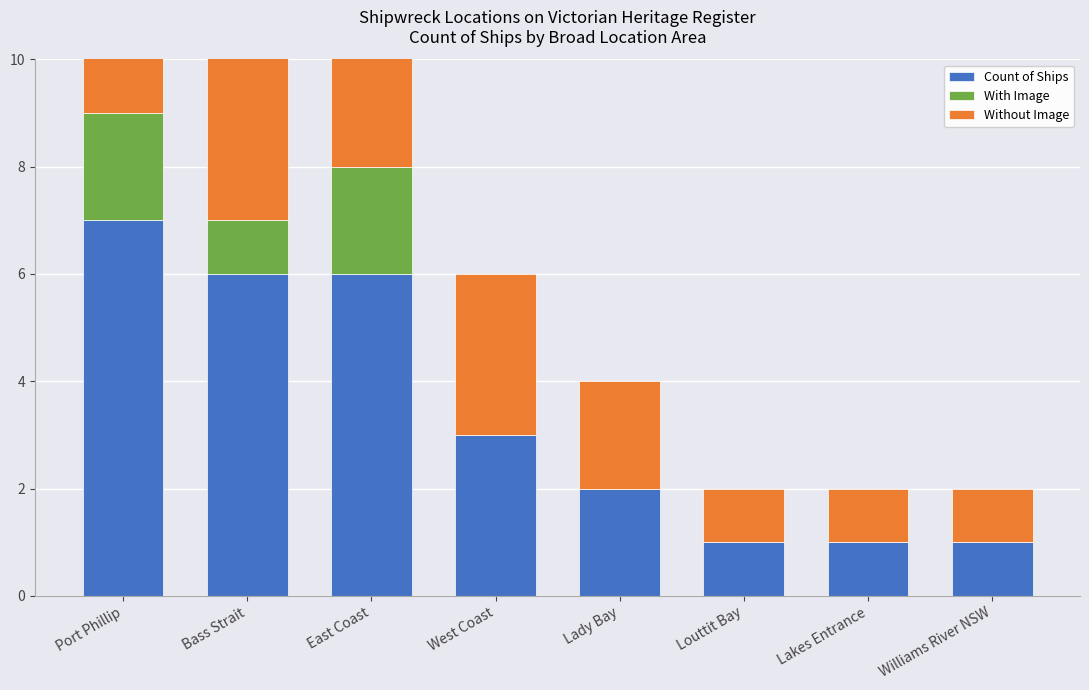

What is the label of the 6th bar from the right?

East Coast